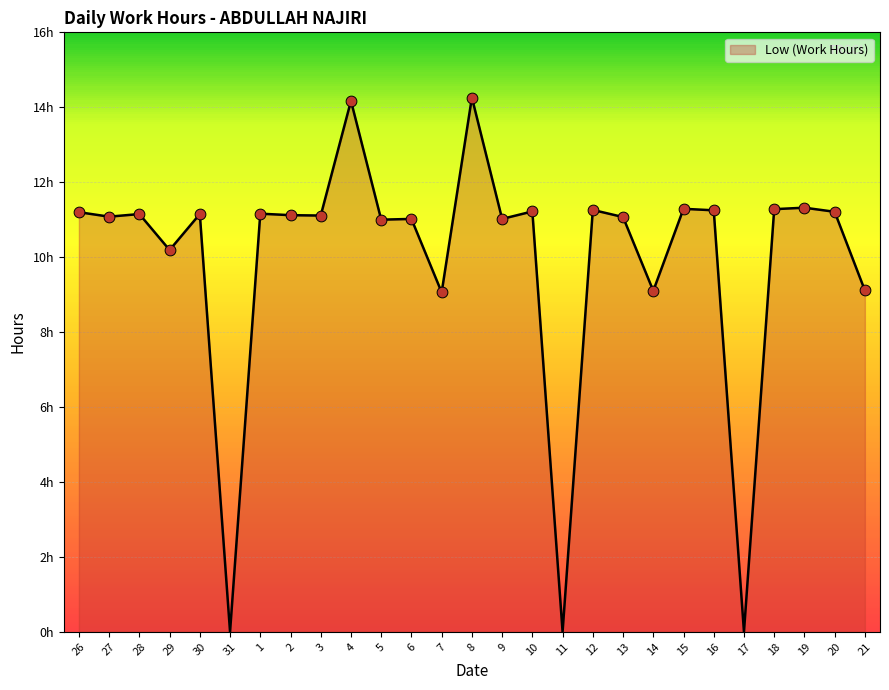

Which has a higher value, 3 or 19?

19